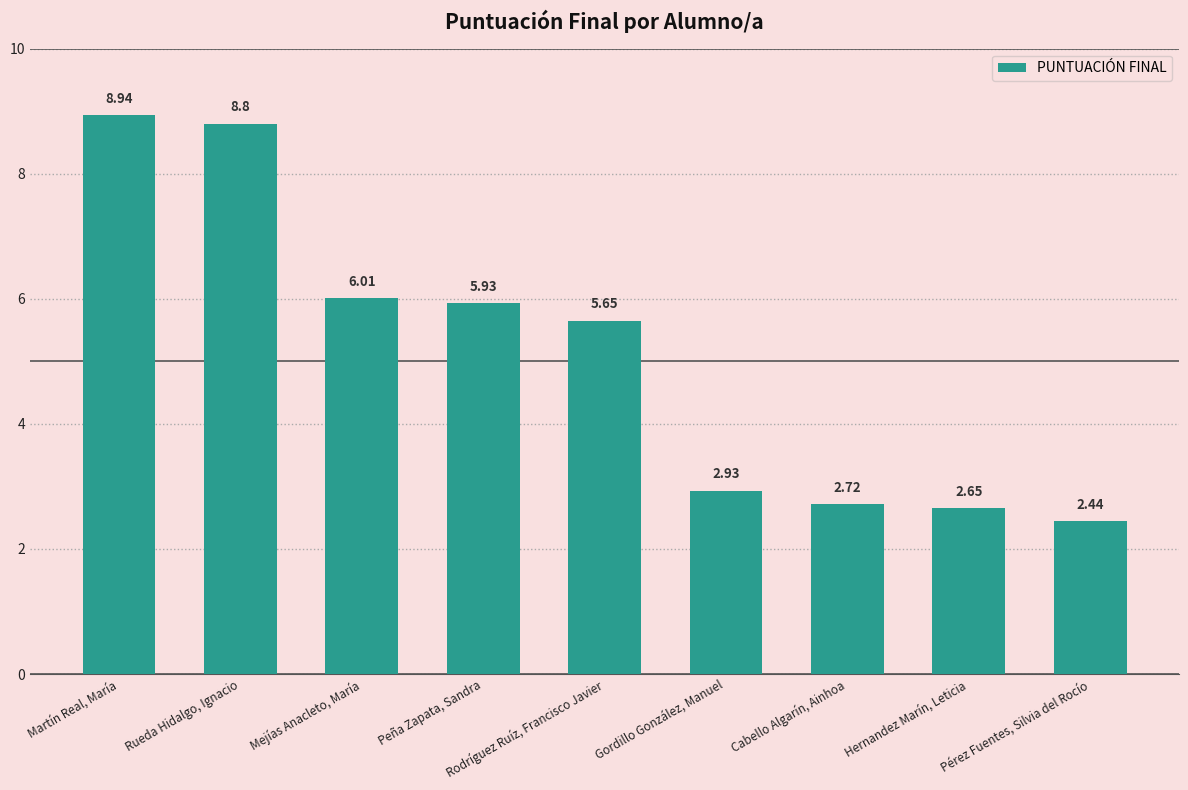

List the labels in order of value, smallest first.

Pérez Fuentes, Silvia del Rocío, Hernandez Marín, Leticia, Cabello Algarín, Ainhoa, Gordillo González, Manuel, Rodríguez Ruíz, Francisco Javier, Peña Zapata, Sandra, Mejías Anacleto, María, Rueda Hidalgo, Ignacio, Martín Real, María